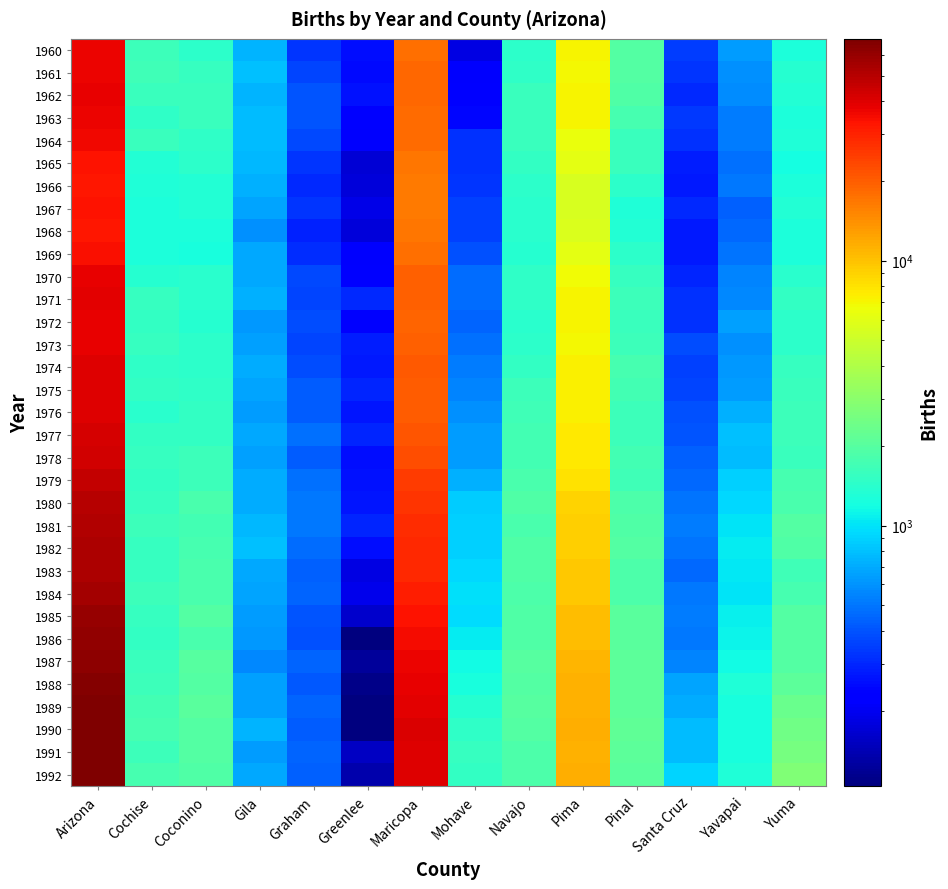

Between Gila and Yavapai, which is larger?

Gila